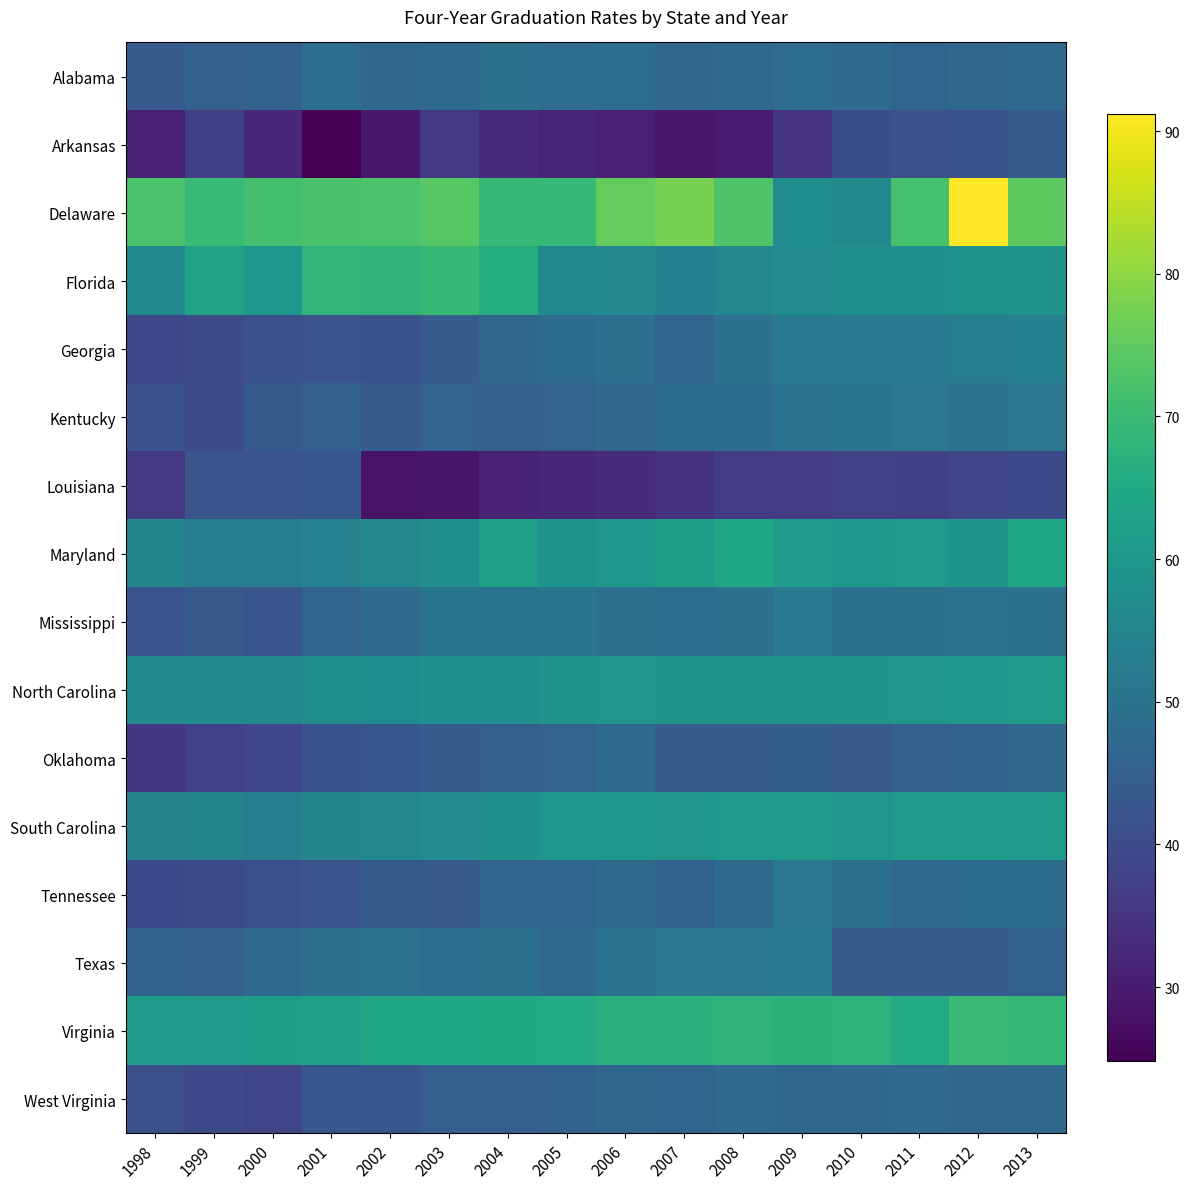

At which category does the chart reach its minimum across all series?

2001